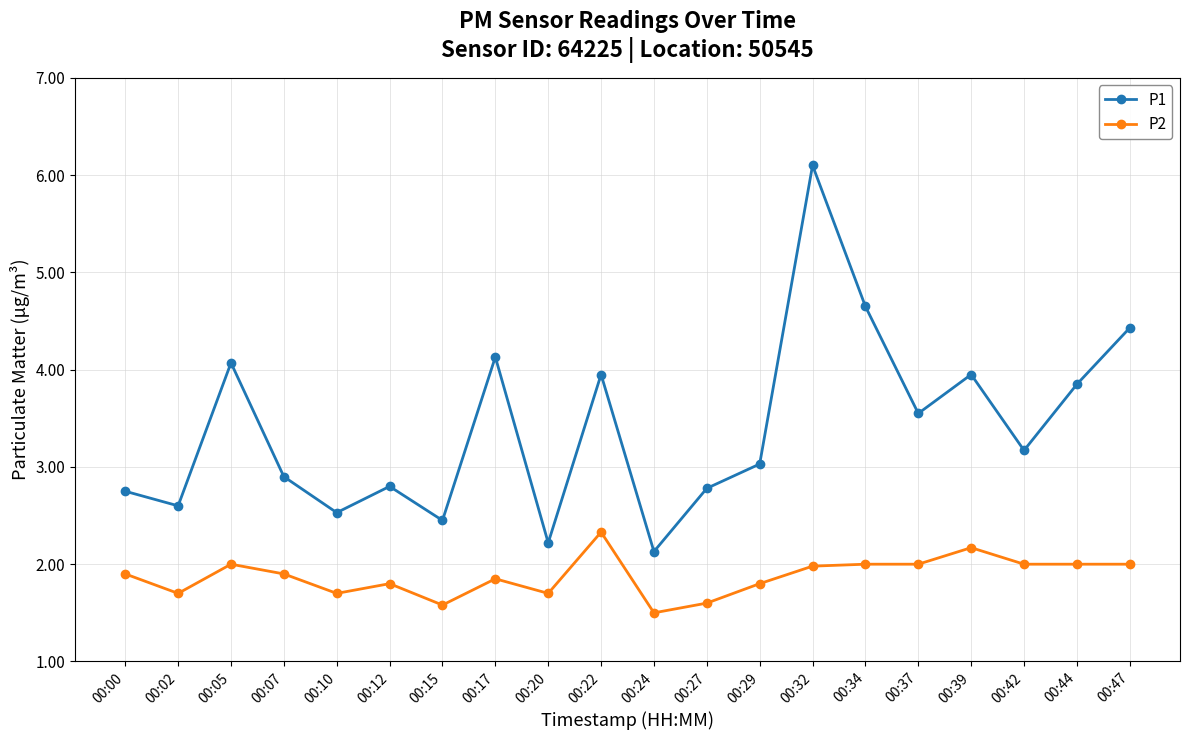

Rank the series by their average value, from highest to lowest.

P1, P2